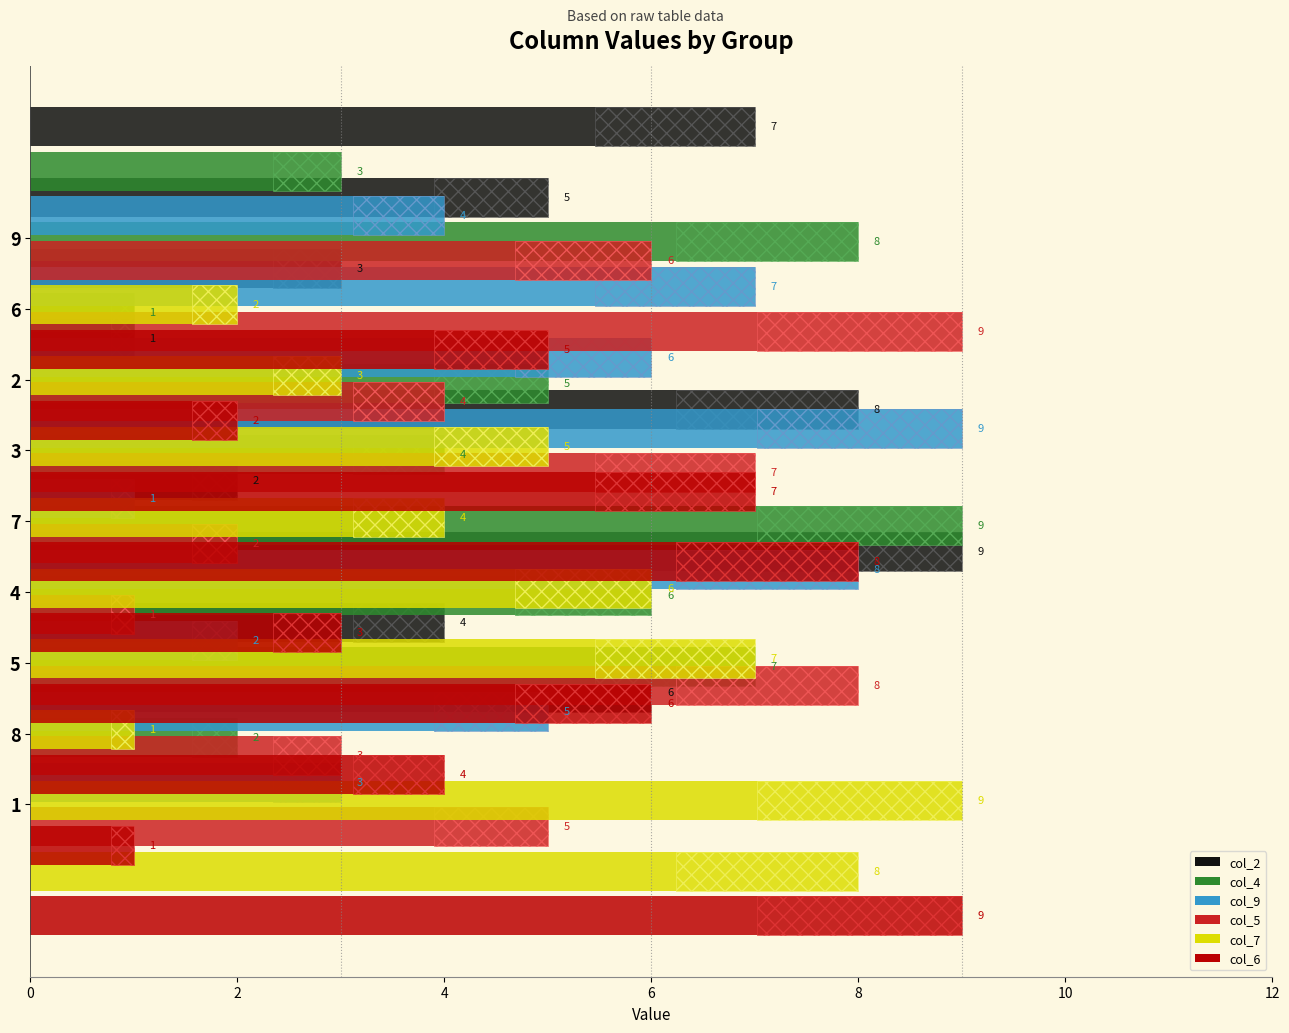

Are the bars horizontal?

Yes